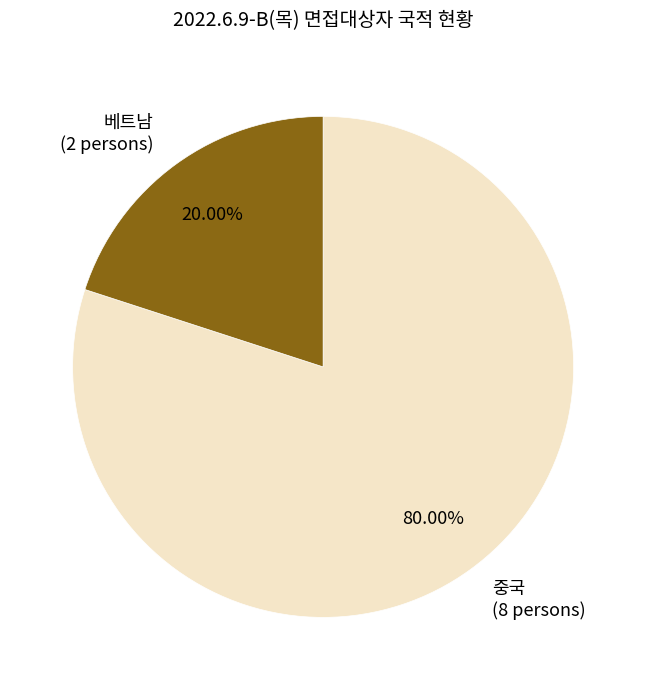

What percentage is the 베트남 slice, to the nearest percent?

20%